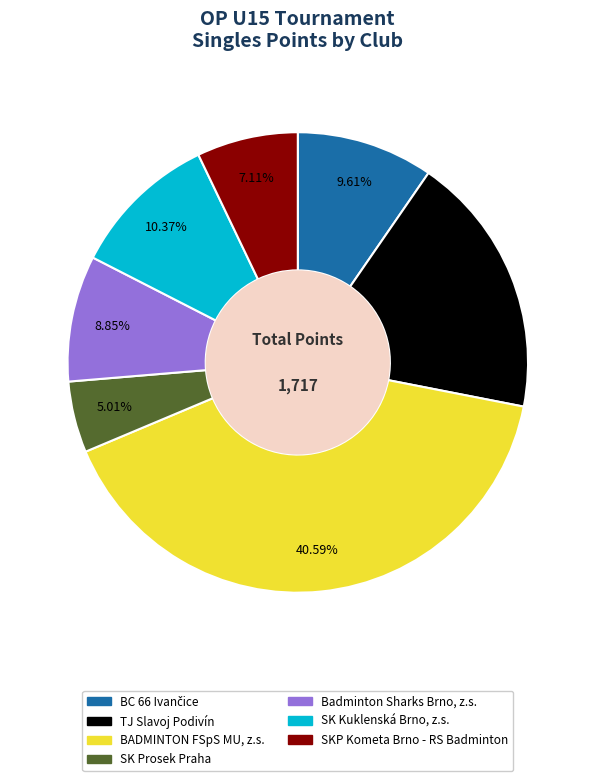

What percentage is the TJ Slavoj Podivín slice, to the nearest percent?

18%